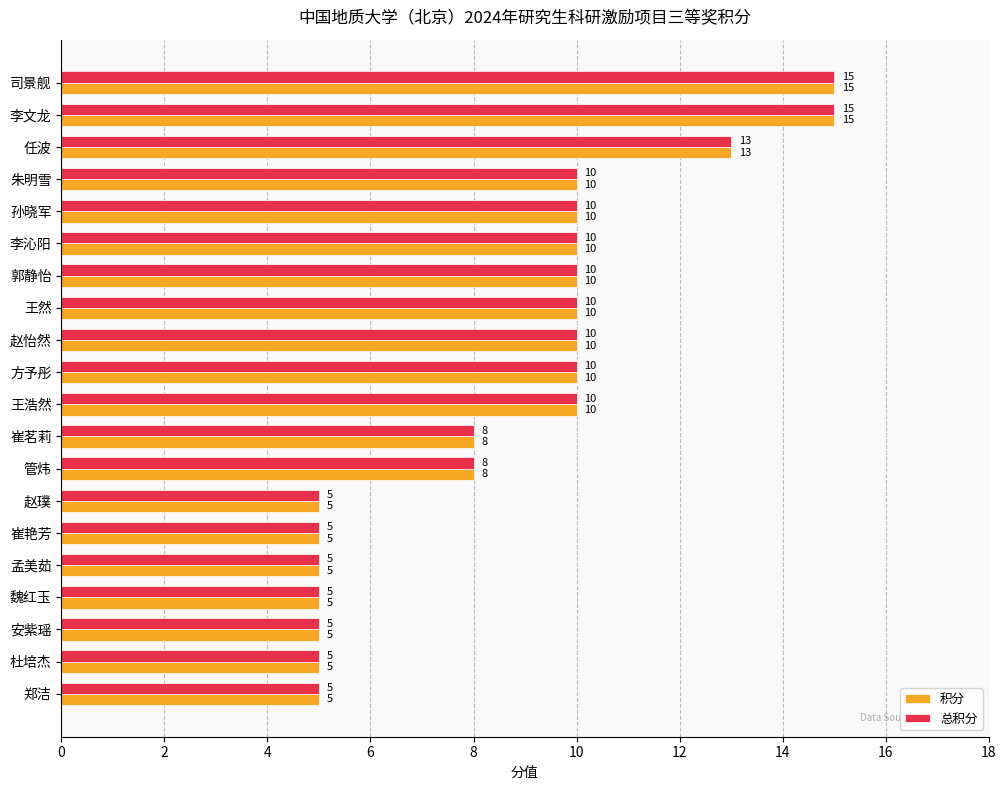

The value of 总积分 at 李文龙 is 15. True or false?

True